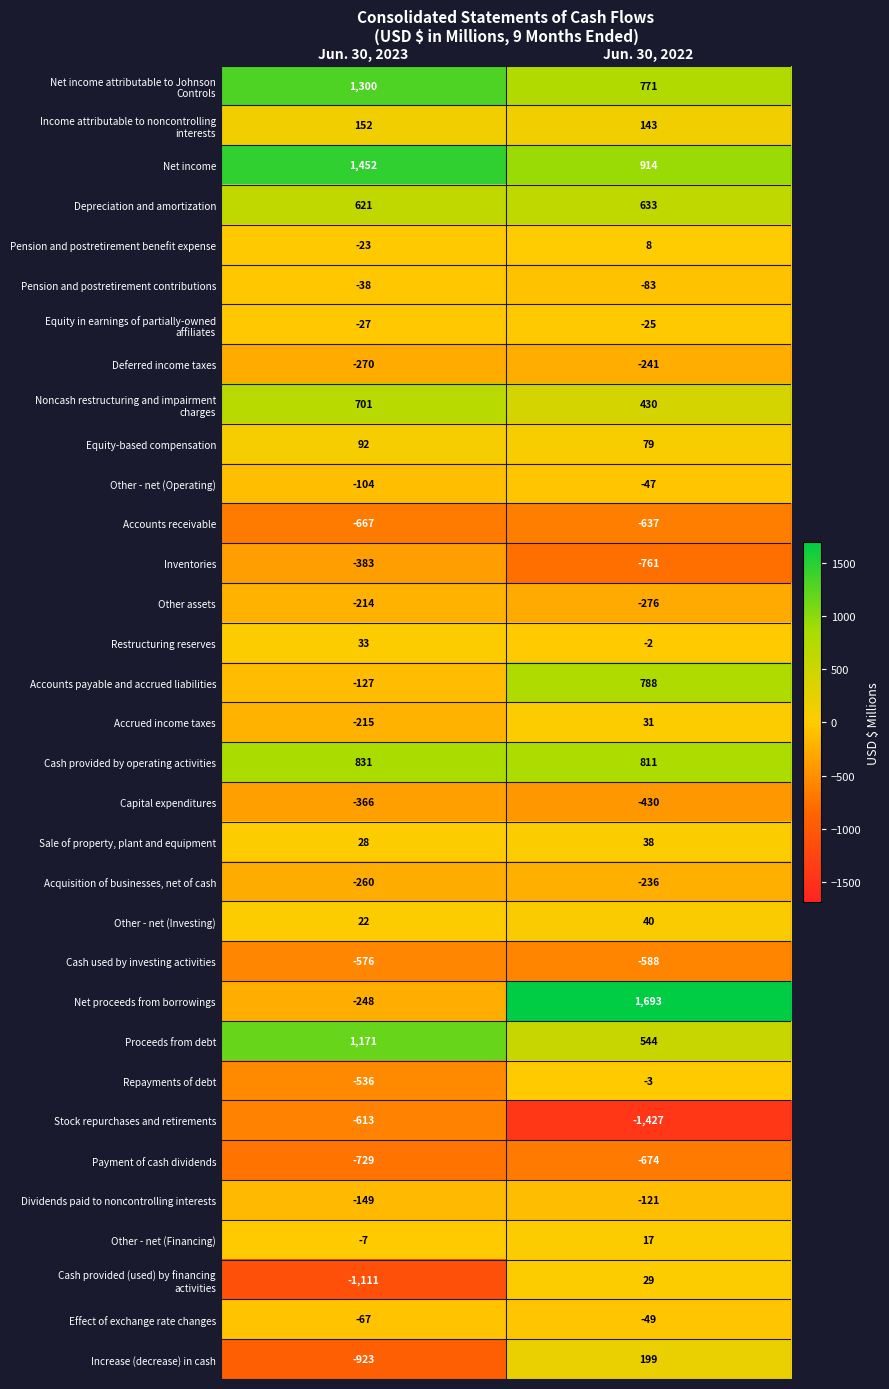

What is the difference between the Pension and postretirement contributions values at Jun. 30, 2023 and Jun. 30, 2022?

45